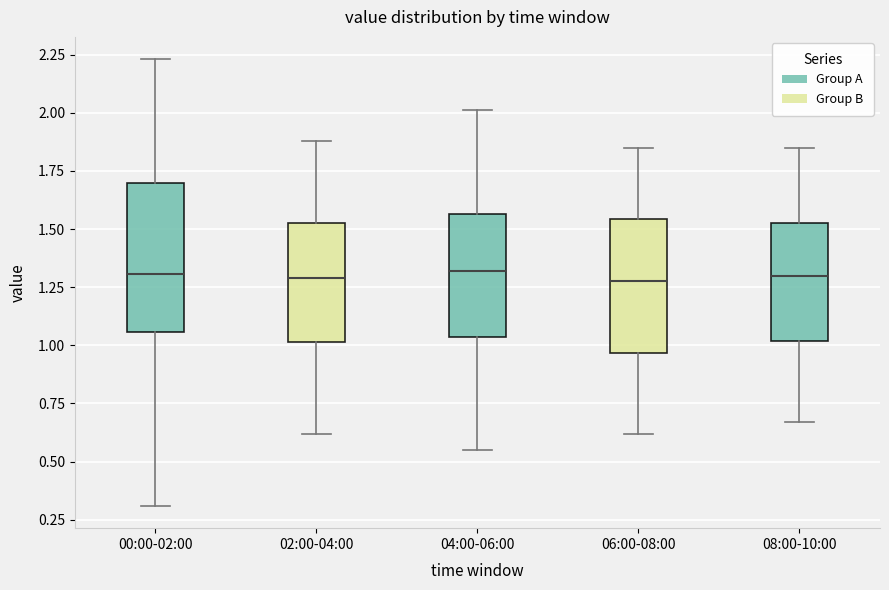

Where does the lower whisker of the box for 02:00-04:00 end on the y-axis? The values are not printed on the chart, so give them approximately, as read against the axis.

0.60